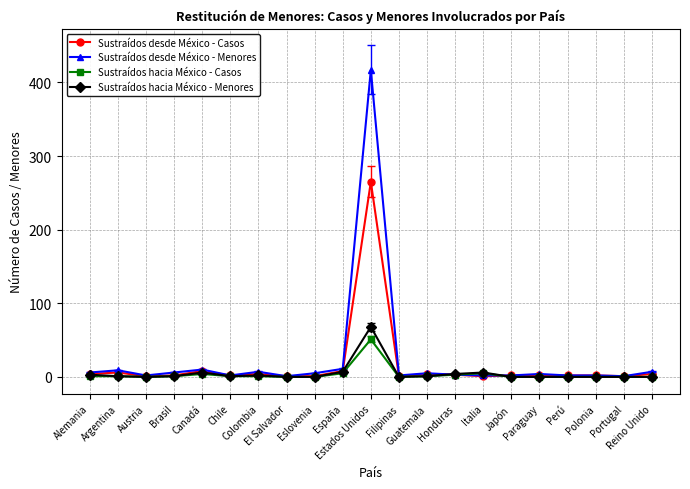

Which category has the highest value across all series?

Estados Unidos